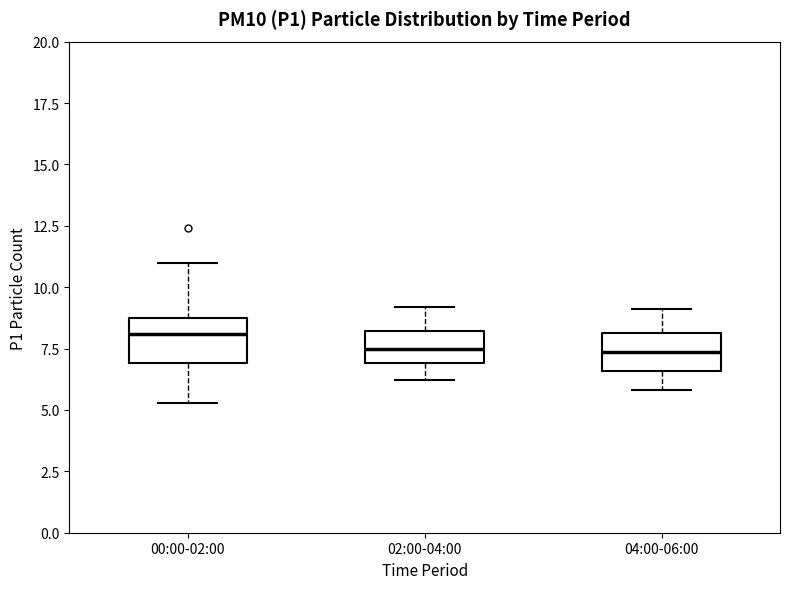

Reading left to right, transcribe this box plot: for each box, give where its median line is, the range the box spans, and where its two whiskers end, as read against the y-axis. The values are not printed on the chart, so give them approximately, as read against the axis.

00:00-02:00: median 8.0, box 7.0 to 8.5, whiskers 5.5 to 11.0
02:00-04:00: median 7.5, box 7.0 to 8.0, whiskers 6.0 to 9.0
04:00-06:00: median 7.5, box 6.5 to 8.0, whiskers 6.0 to 9.0